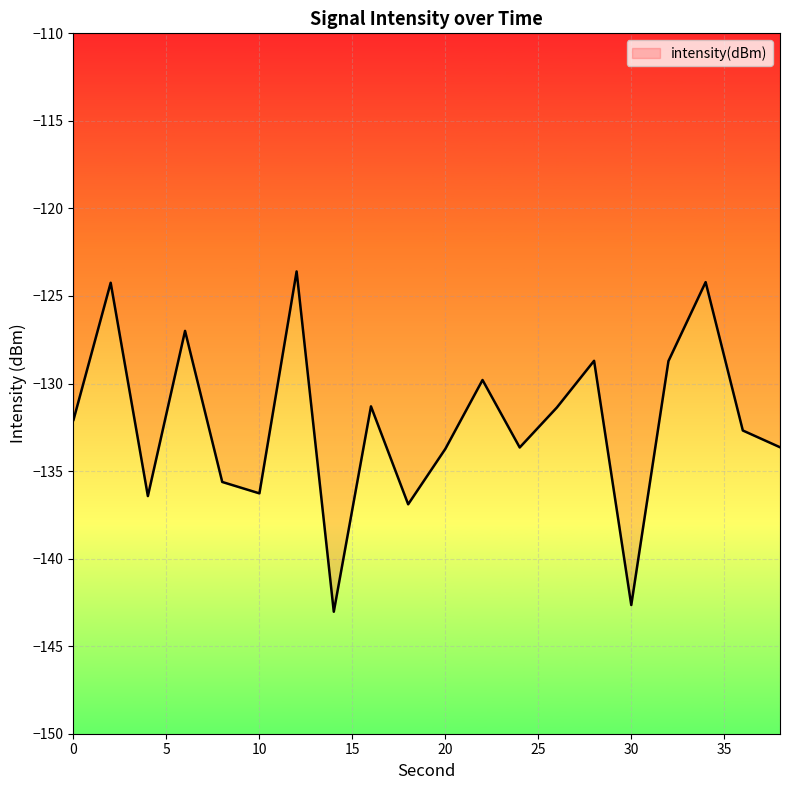

What is the smallest value displayed?

-143.0